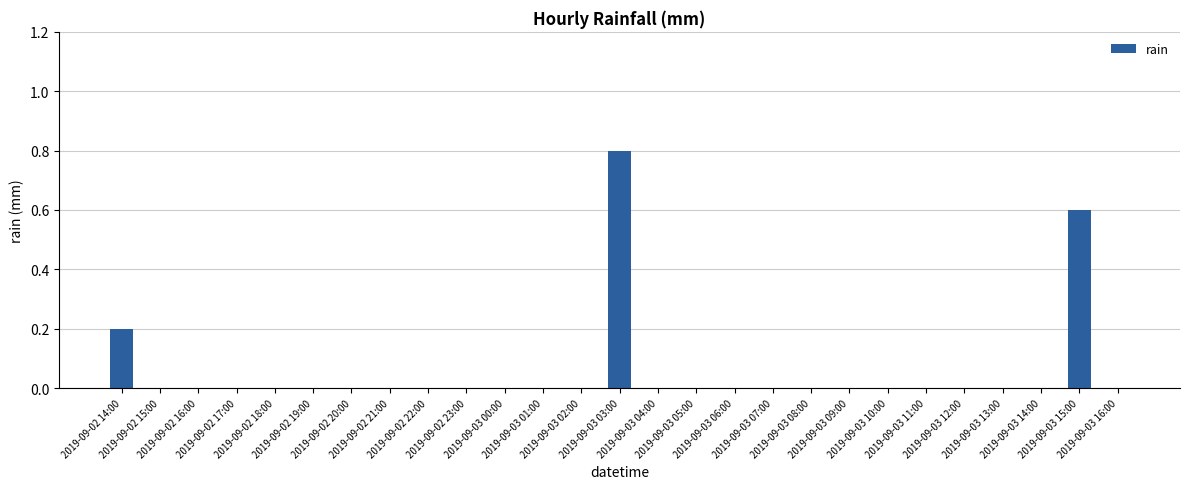

Reading right to left, what are all the values shown in this chart?

2019-09-03 16:00=0.0	2019-09-03 15:00=0.6	2019-09-03 14:00=0.0	2019-09-03 13:00=0.0	2019-09-03 12:00=0.0	2019-09-03 11:00=0.0	2019-09-03 10:00=0.0	2019-09-03 09:00=0.0	2019-09-03 08:00=0.0	2019-09-03 07:00=0.0	2019-09-03 06:00=0.0	2019-09-03 05:00=0.0	2019-09-03 04:00=0.0	2019-09-03 03:00=0.8	2019-09-03 02:00=0.0	2019-09-03 01:00=0.0	2019-09-03 00:00=0.0	2019-09-02 23:00=0.0	2019-09-02 22:00=0.0	2019-09-02 21:00=0.0	2019-09-02 20:00=0.0	2019-09-02 19:00=0.0	2019-09-02 18:00=0.0	2019-09-02 17:00=0.0	2019-09-02 16:00=0.0	2019-09-02 15:00=0.0	2019-09-02 14:00=0.2